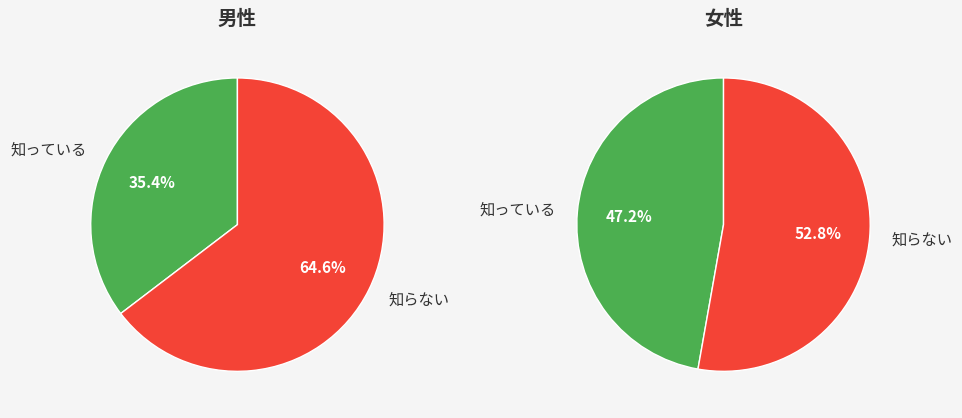

How many slices are in this pie chart?

2